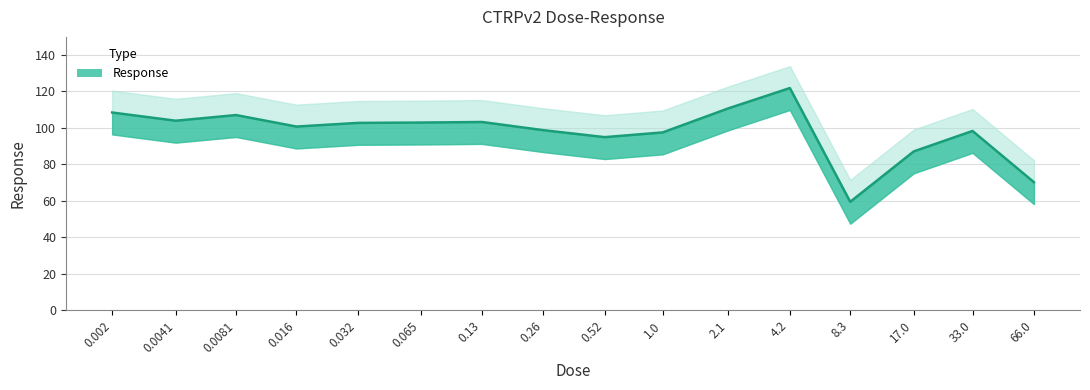

How many lines are shown in the chart?

1